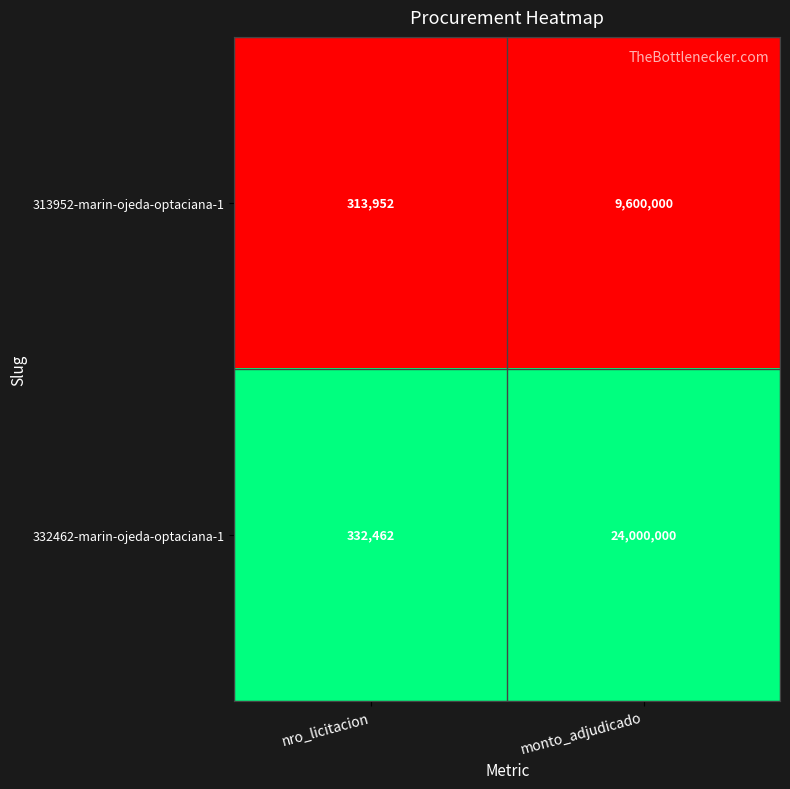

The value of 332462-marin-ojeda-optaciana-1 at monto_adjudicado is 32594956. True or false?

False